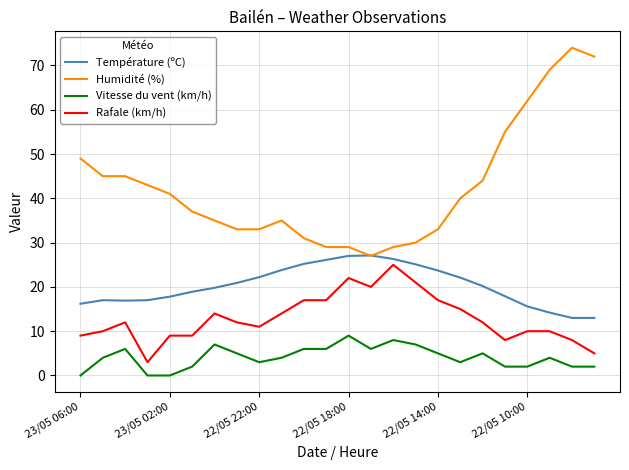

List the series in order of their overall mean, highest first.

Humidité (%), Température (ºC), Rafale (km/h), Vitesse du vent (km/h)